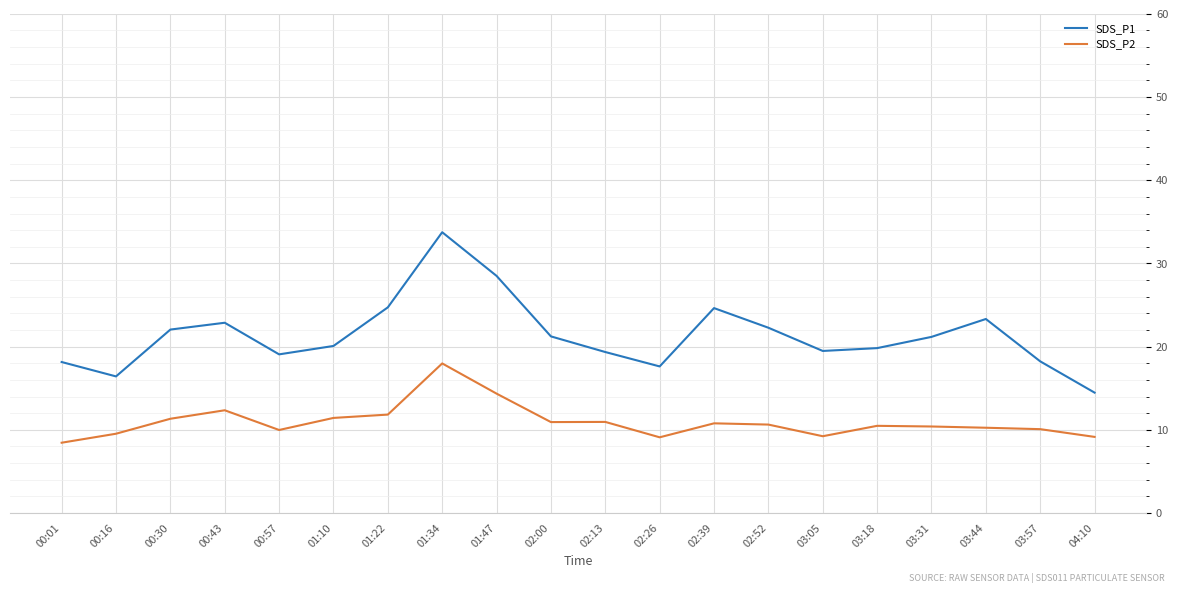

True or false: SDS_P2 has a value of 3.6 at 03:05.

False